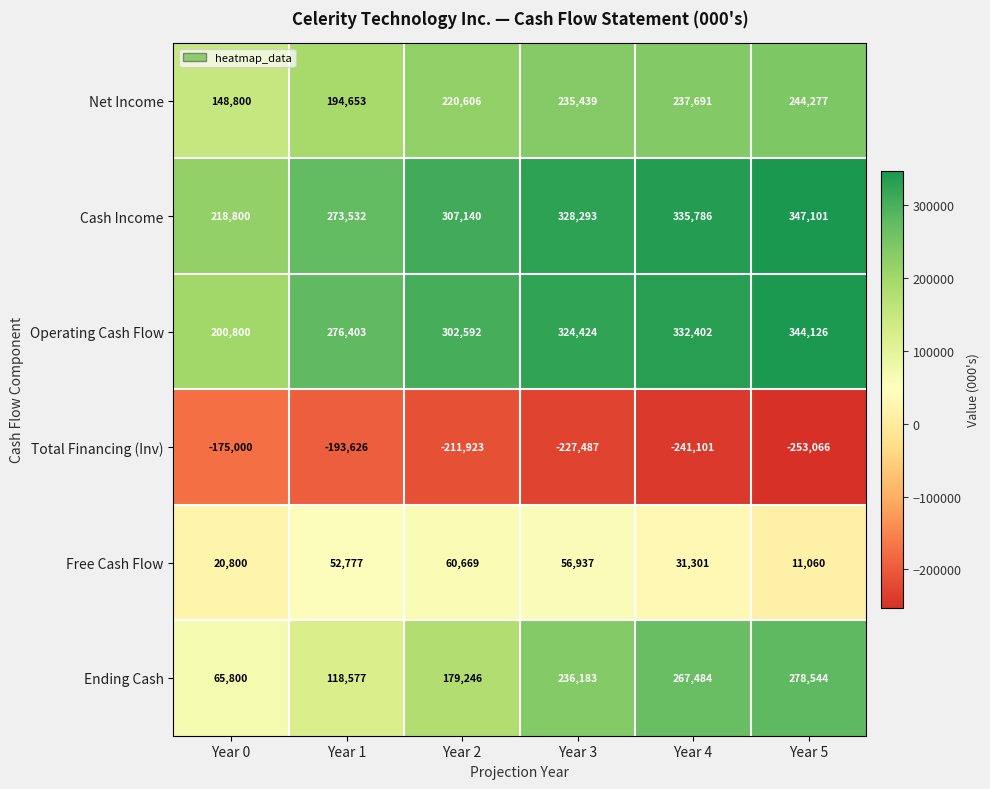

What is the average value of the Operating Cash Flow series?

296791